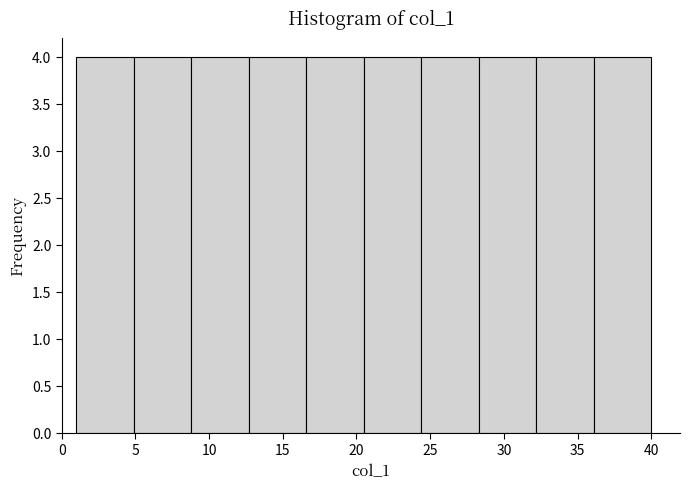

Reading left to right, transcribe this chart: for each bar, give the range it covers on the x-axis and its height. Neither the bar edges nor the heights are printed on the chart, so give them approximately, as read against the axes.

1.0 to 4.9: 4
4.9 to 8.8: 4
8.8 to 12.7: 4
12.7 to 16.6: 4
16.6 to 20.5: 4
20.5 to 24.4: 4
24.4 to 28.3: 4
28.3 to 32.2: 4
32.2 to 36.1: 4
36.1 to 40.0: 4